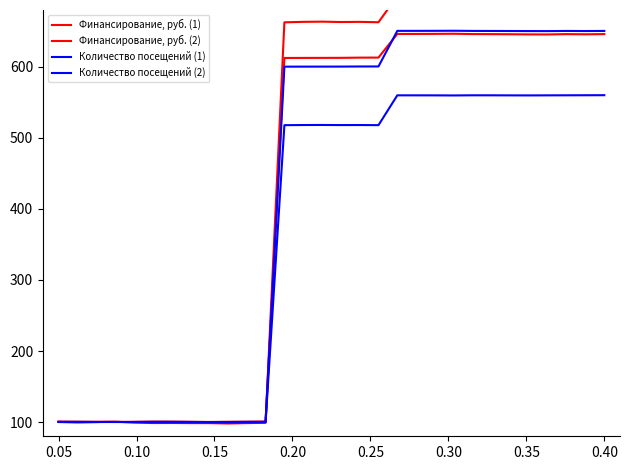

Where is the first local minimum for Финансирование, руб. (1)?

0.05